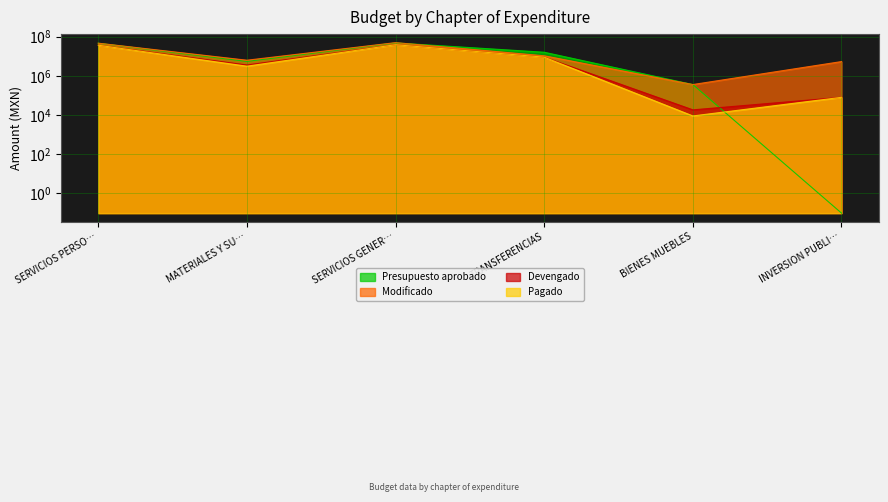

Rank the series by their maximum value, from highest to lowest.

Modificado, Presupuesto aprobado, Devengado, Pagado